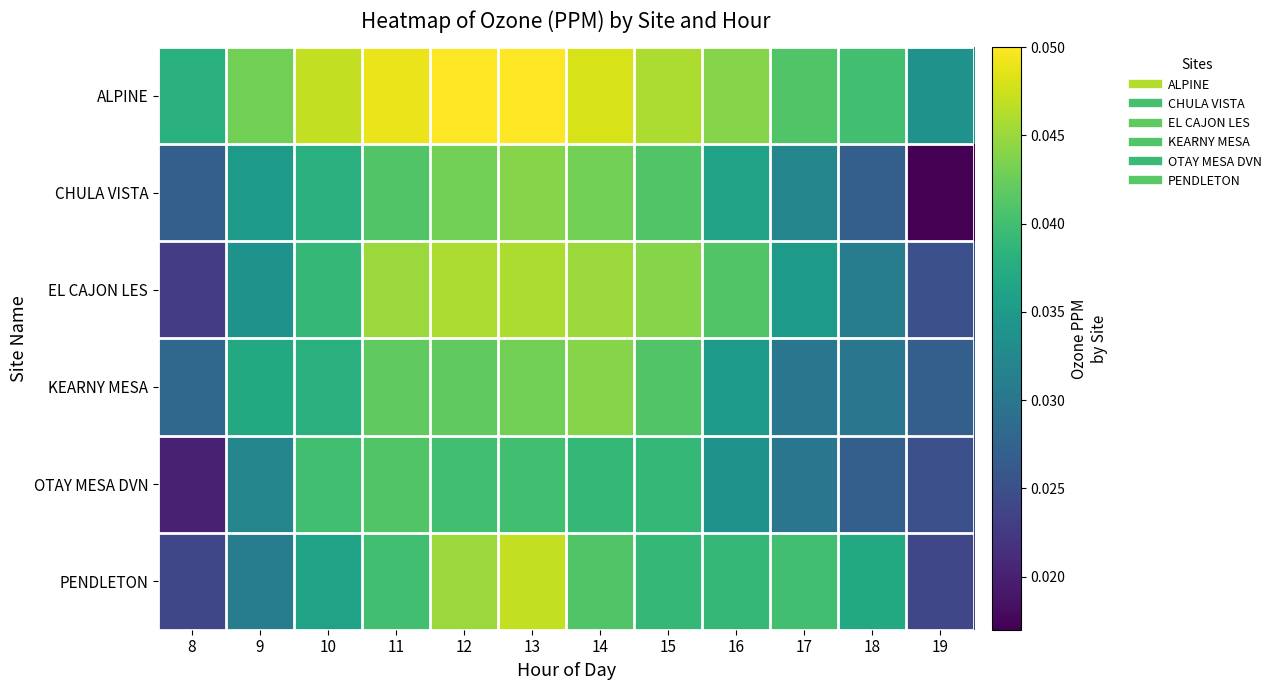

What is the maximum value shown in the chart?

0.1